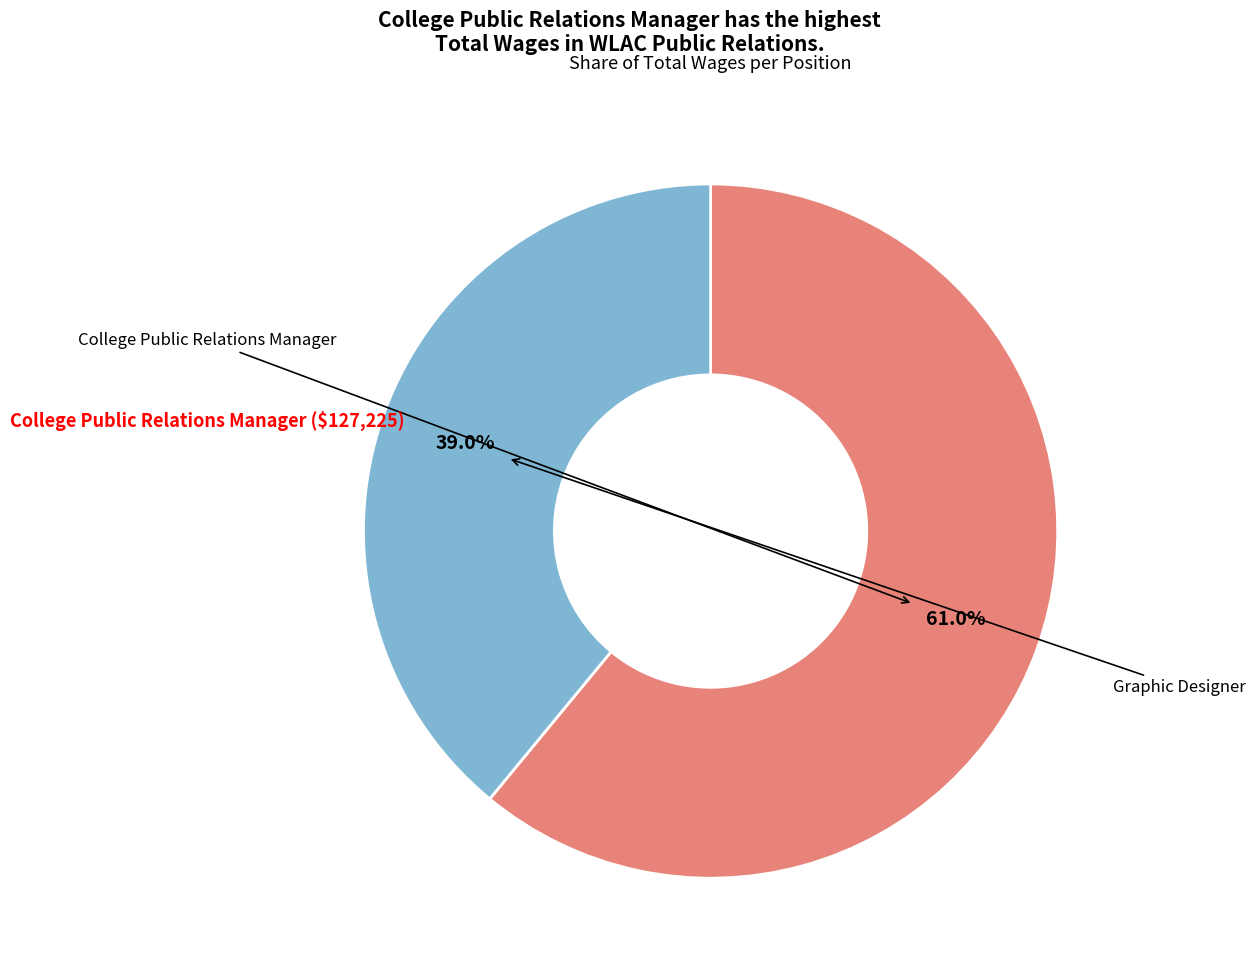

Does any single category account for the majority?

Yes